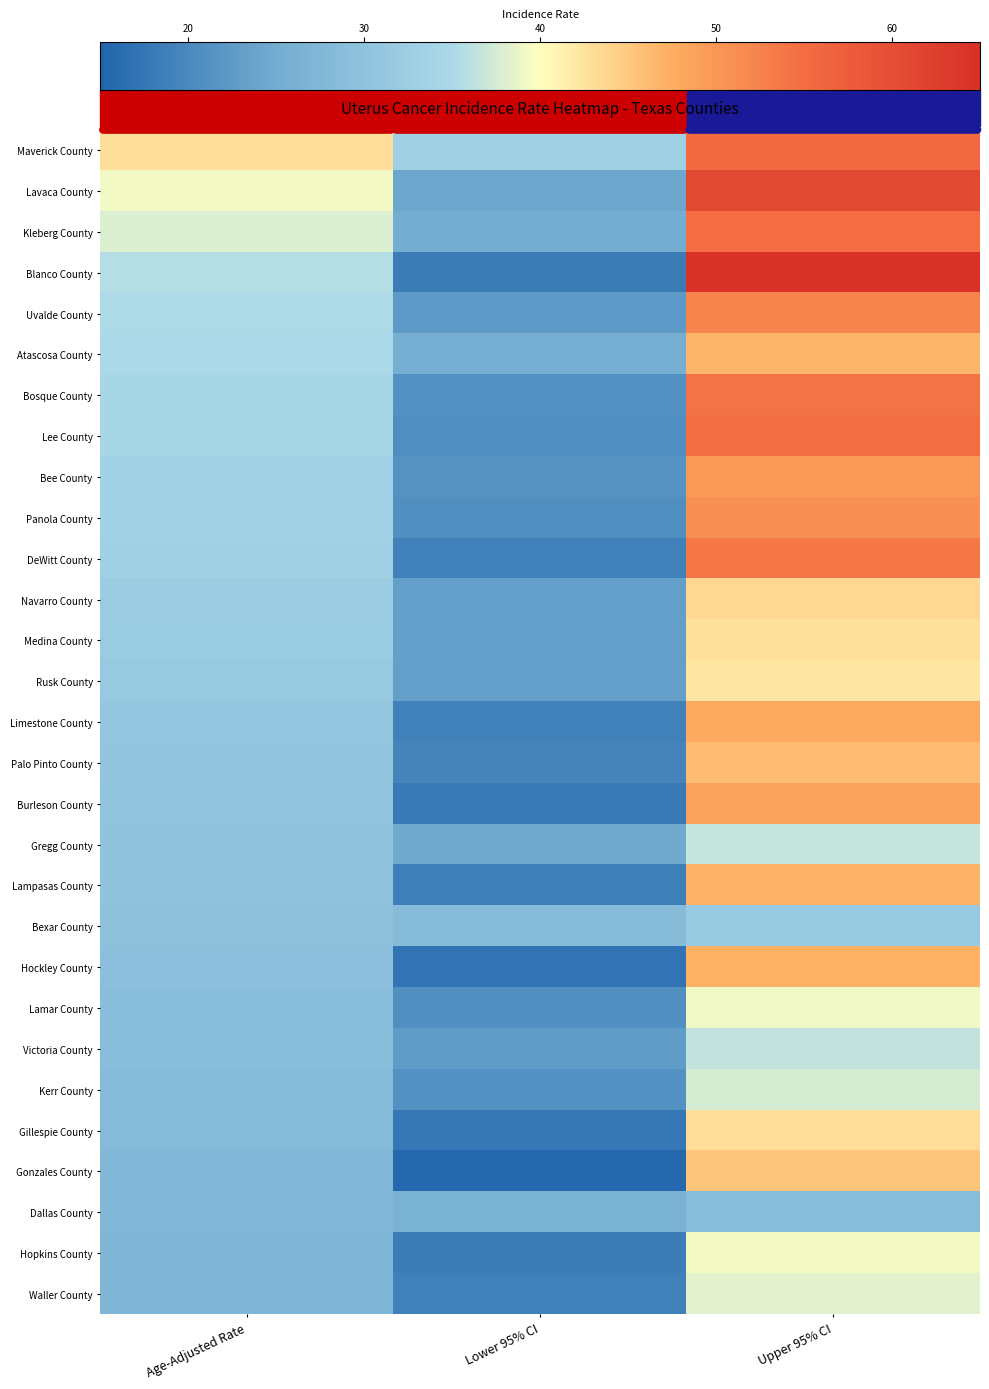

What is the minimum value shown in the chart?

15.5